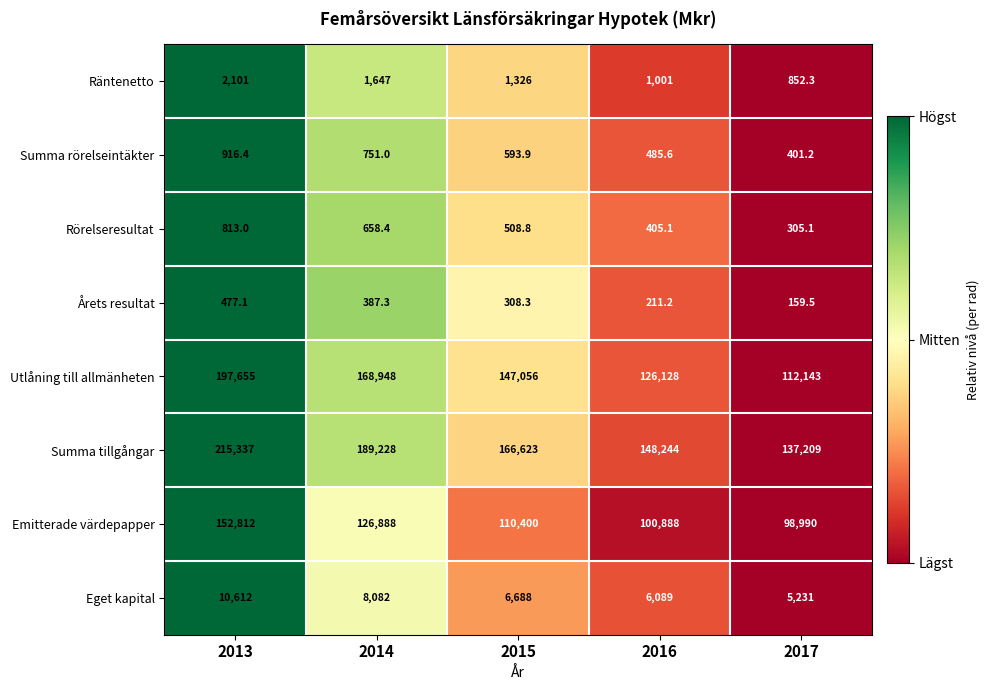

List the series in order of their peak value, lowest first.

Årets resultat, Rörelseresultat, Summa rörelseintäkter, Räntenetto, Eget kapital, Emitterade värdepapper, Utlåning till allmänheten, Summa tillgångar